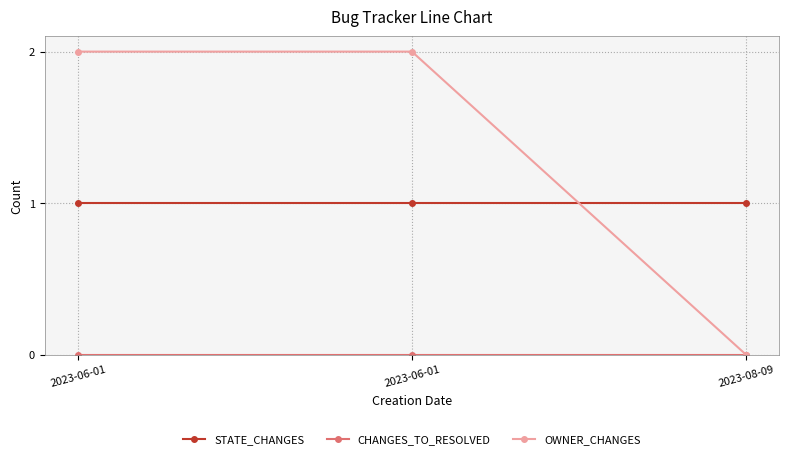

Does the chart have visible grid lines?

Yes